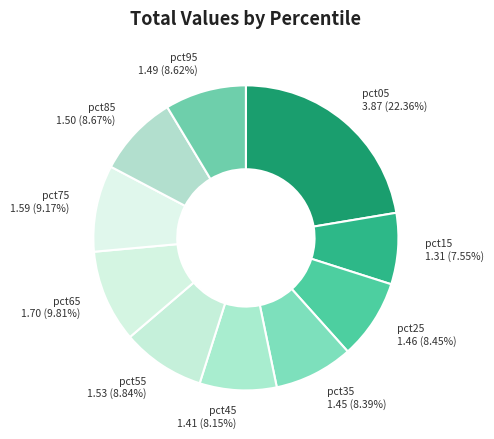

What is the ratio of the value at pct75 to the value at pct55?

1.0